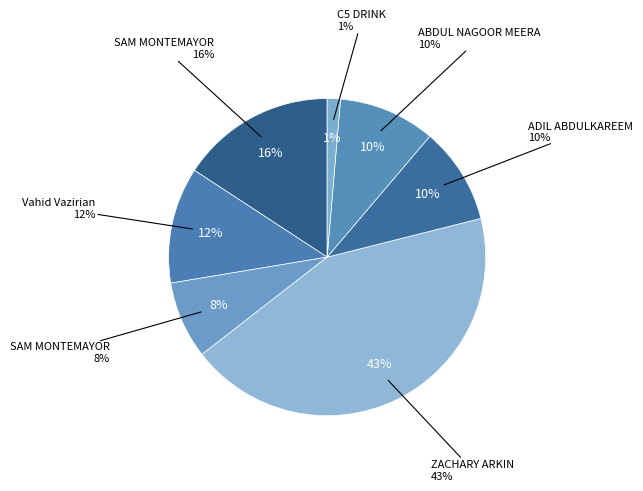

What is the largest slice in the pie chart?

ZACHARY ARKIN (Card)